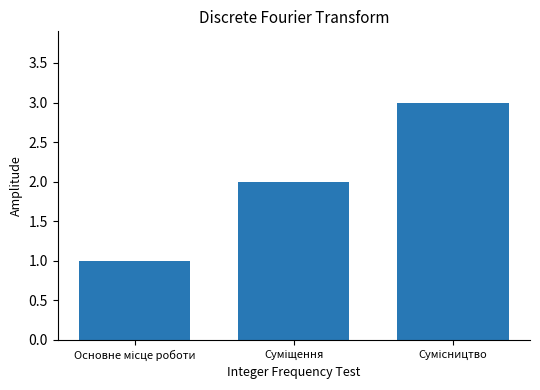

How many categories are shown in the chart?

3